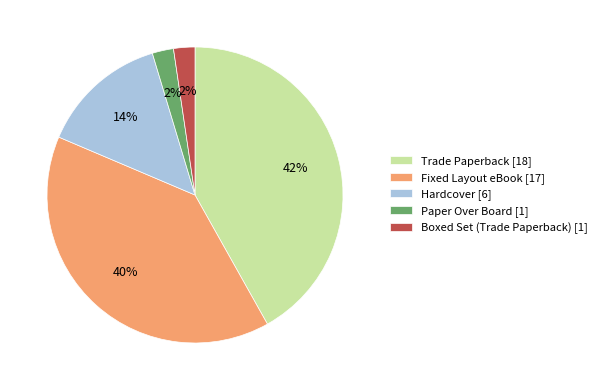

To the nearest percent, what is the average slice percentage?

20%